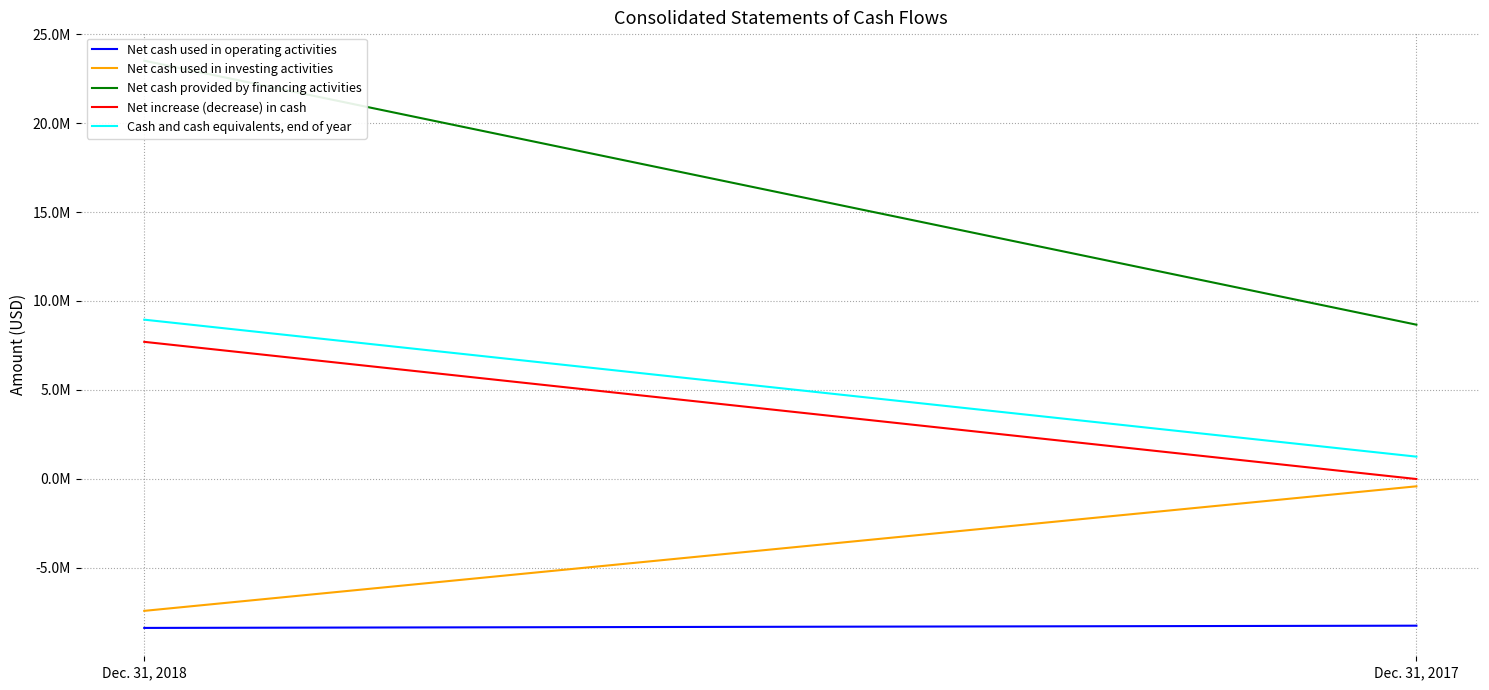

What is the value of the Cash and cash equivalents, end of year point at the 1st from the left?

8949000